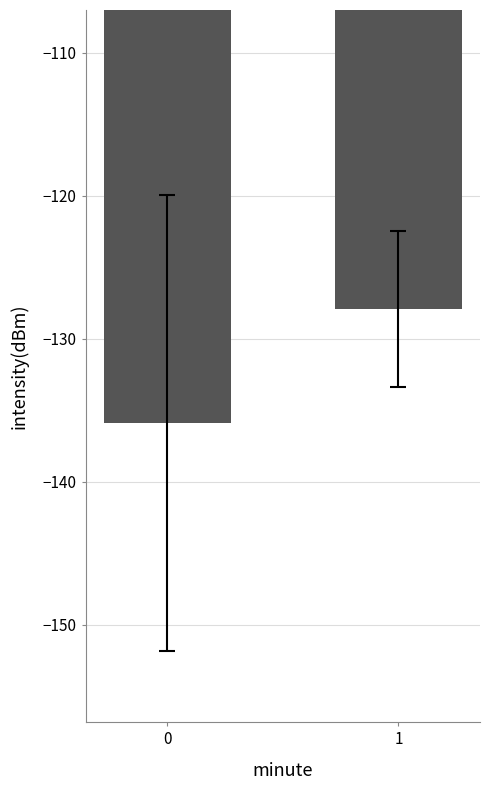

What is the greatest value displayed?

-127.9